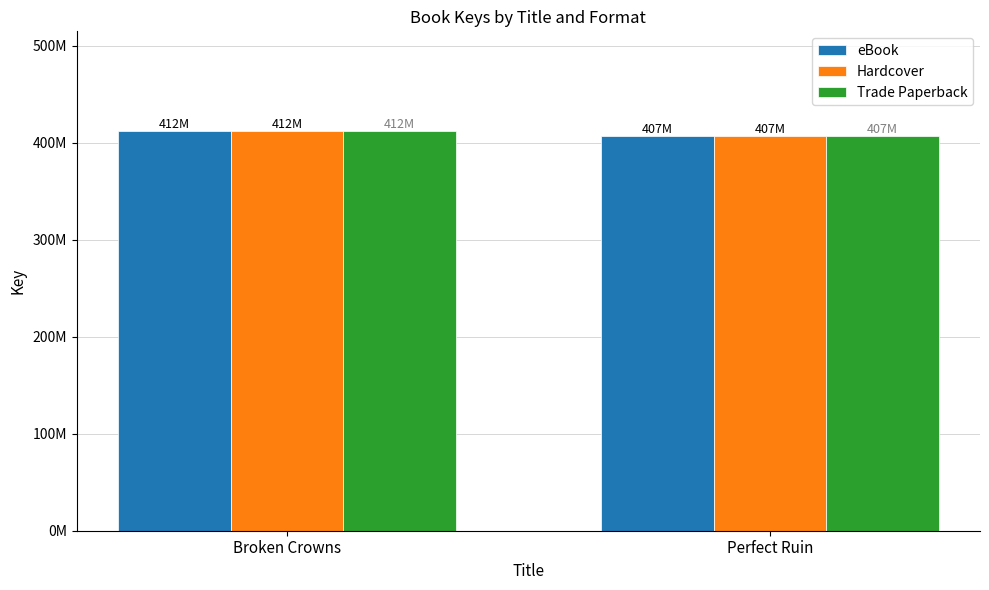

What is the average value of the Trade Paperback series?

409662790